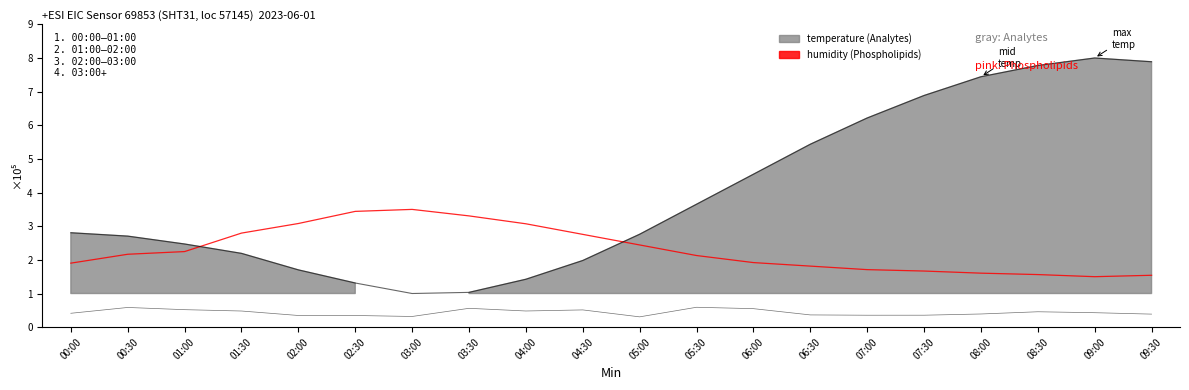

Which label corresponds to the largest value in the chart?

03:00